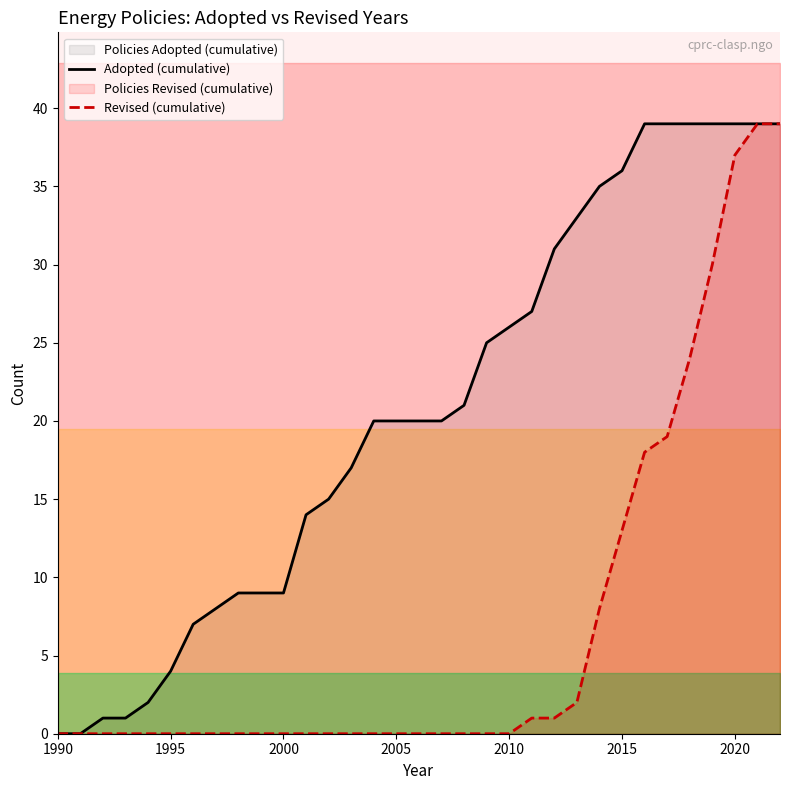

What is the difference between the maximum and minimum values in the Revised (cumulative) series?

39